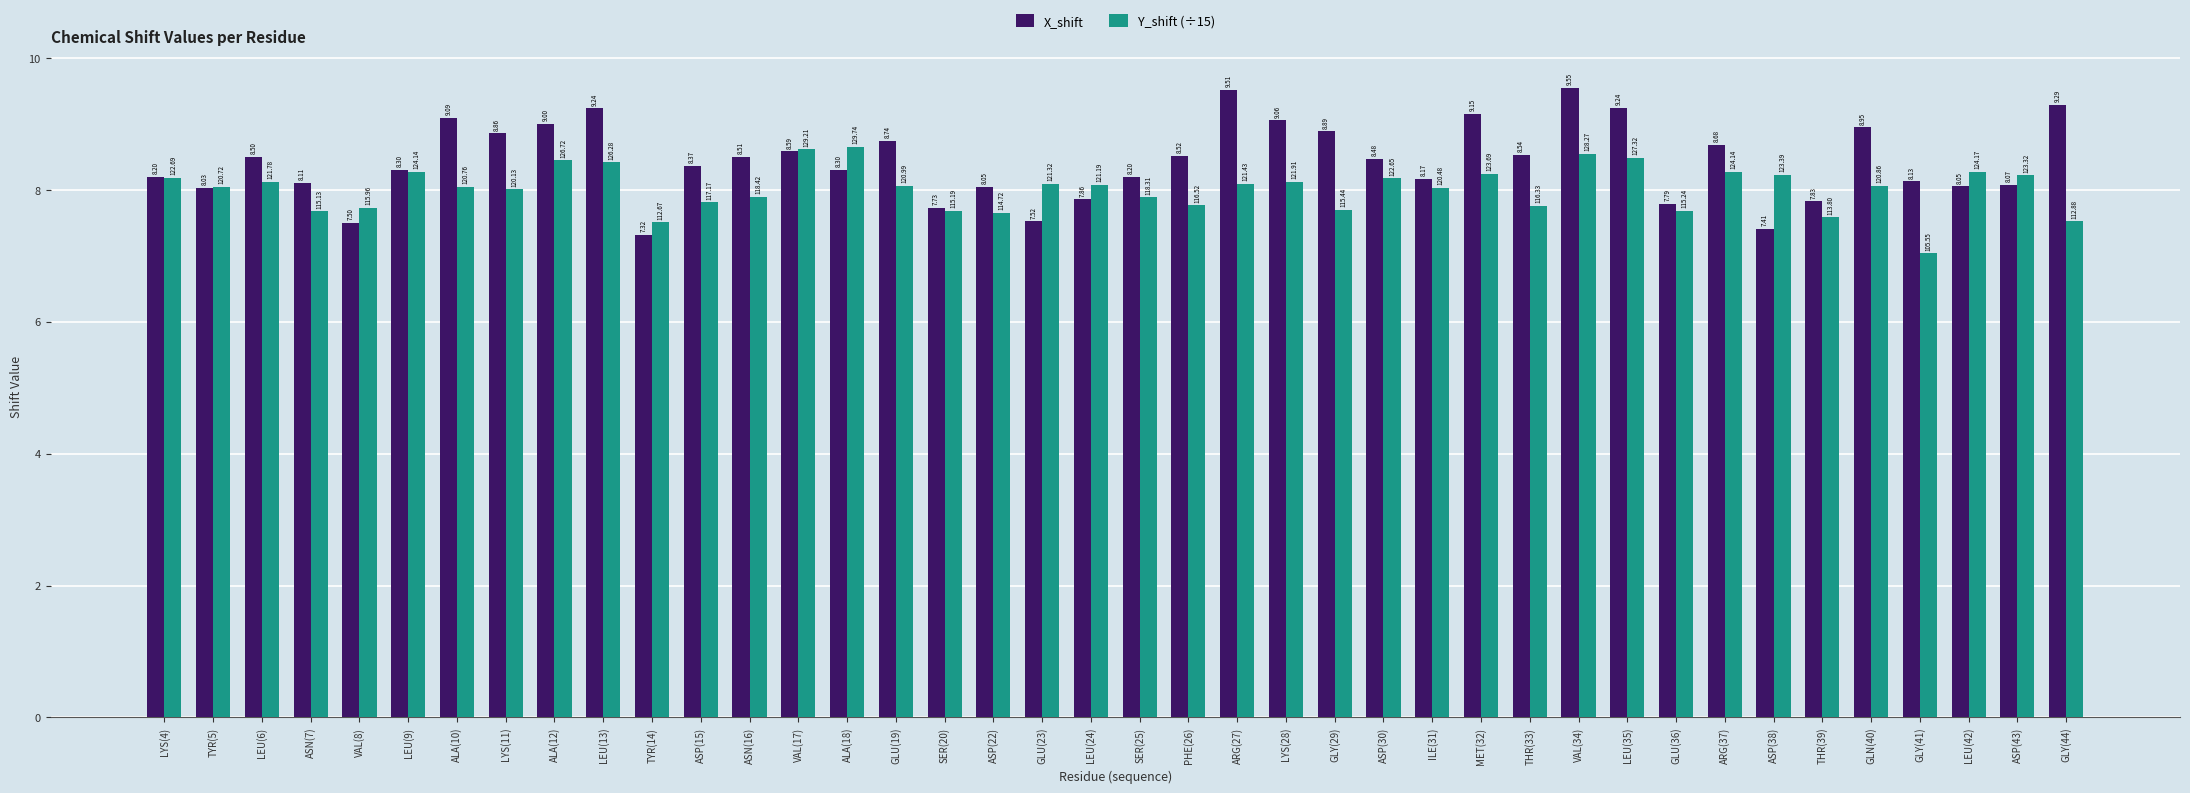

At how many categories does at least one series exceed 7?

40